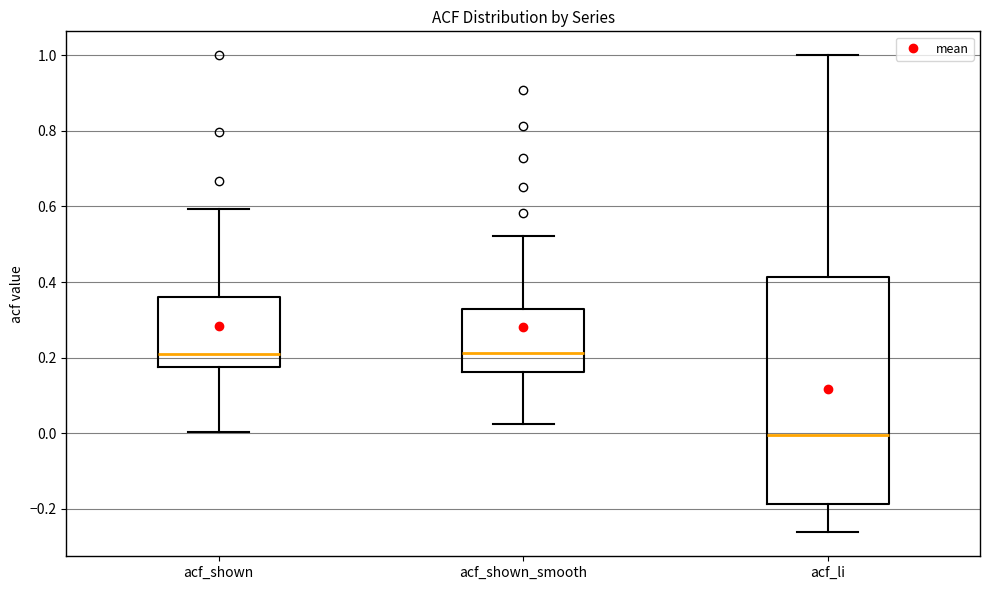

Comparing the boxes themselves (not the whiskers), which one is the tallest?

acf_li